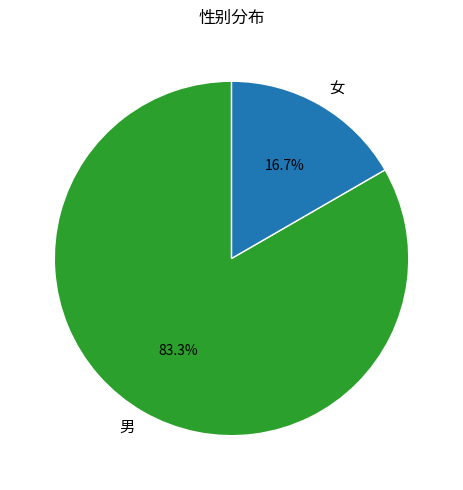

True or false: 男 accounts for 83% of the total.

True